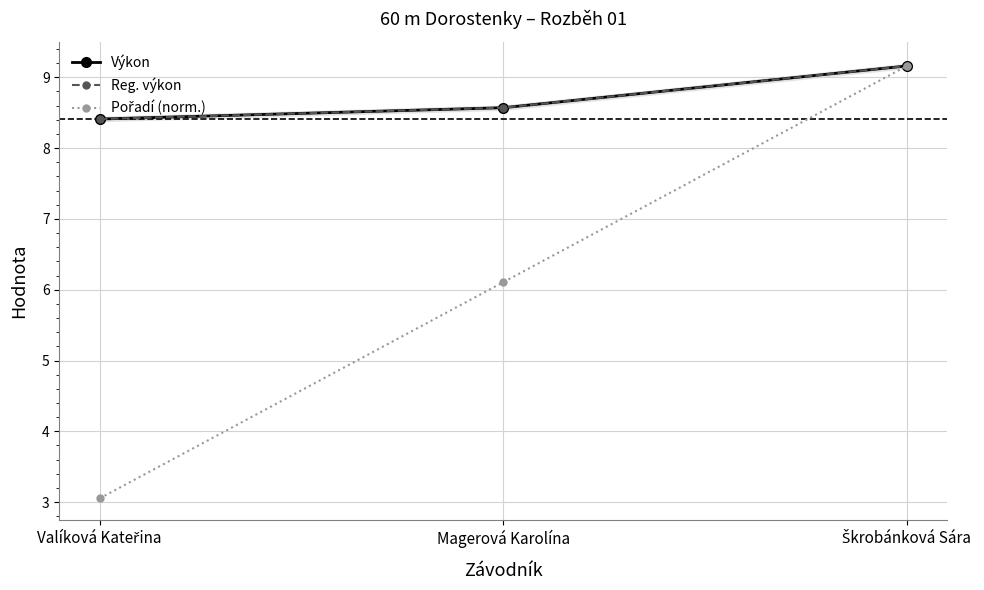

What is the average value of the Výkon series?

8.7